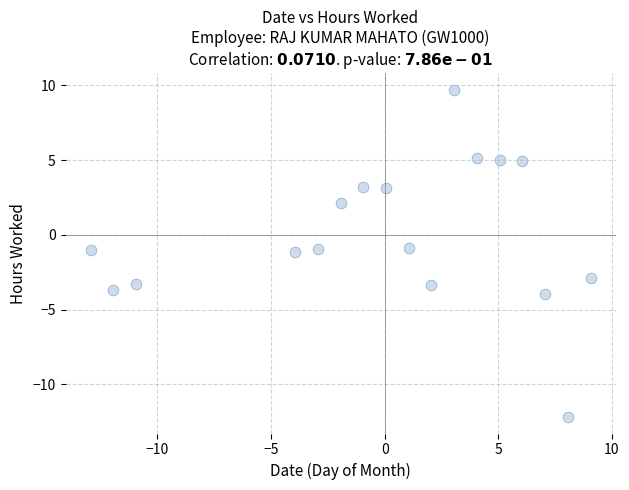

What is the range of X values (max minus min)?

22.0